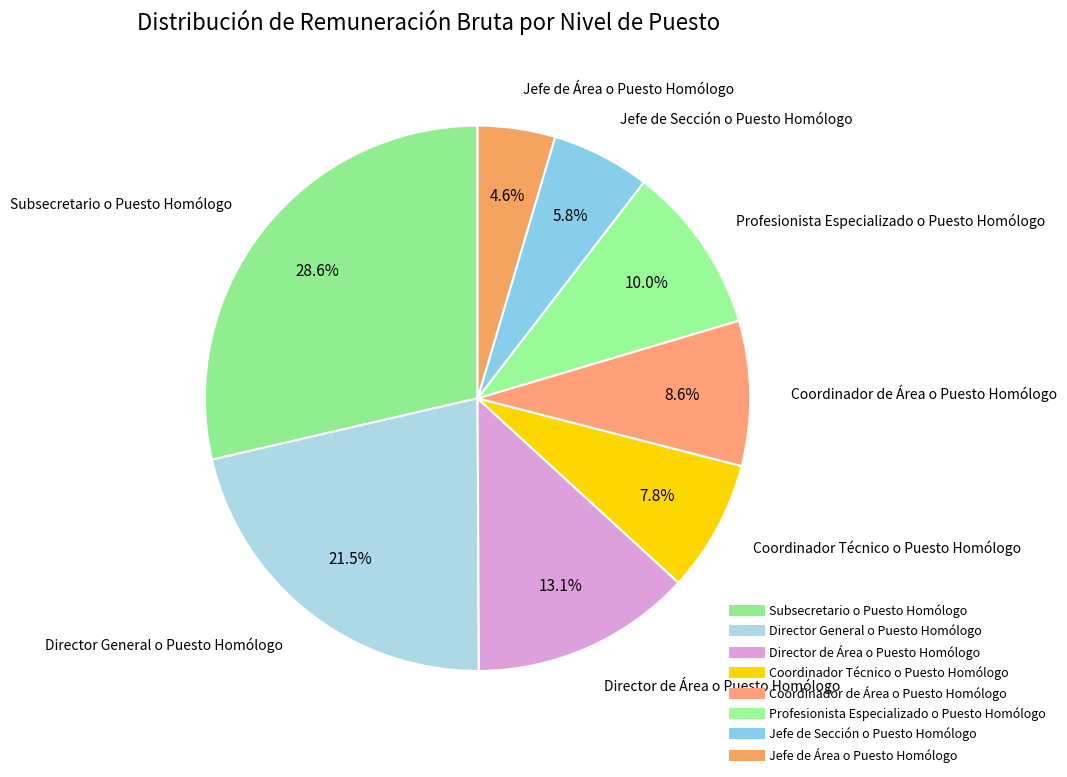

How many segments does this pie chart have?

8